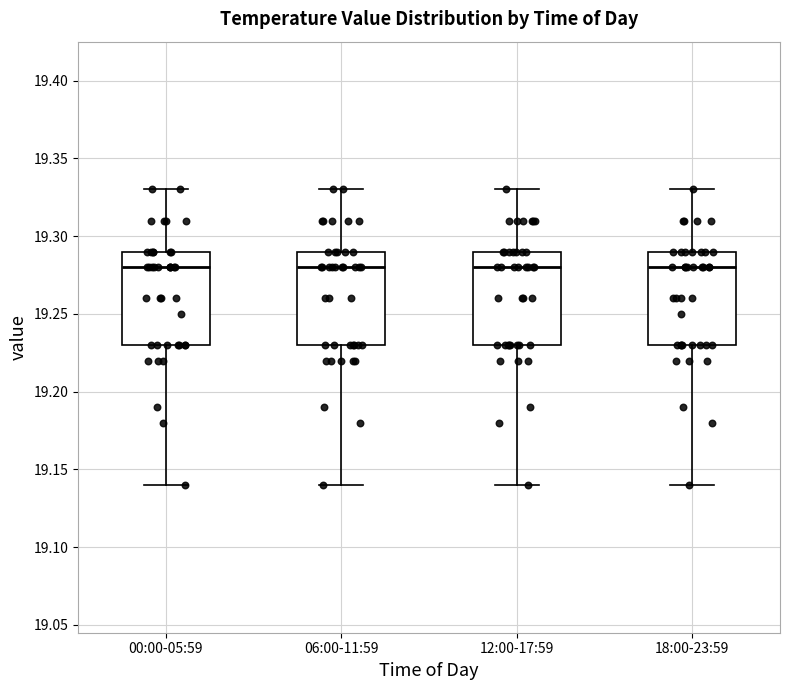

Reading left to right, transcribe this box plot: for each box, give where its median line is, the range the box spans, and where its two whiskers end, as read against the y-axis. The values are not printed on the chart, so give them approximately, as read against the axis.

00:00-05:59: median 19.28, box 19.23 to 19.29, whiskers 19.14 to 19.33
06:00-11:59: median 19.28, box 19.23 to 19.29, whiskers 19.14 to 19.33
12:00-17:59: median 19.28, box 19.23 to 19.29, whiskers 19.14 to 19.33
18:00-23:59: median 19.28, box 19.23 to 19.29, whiskers 19.14 to 19.33